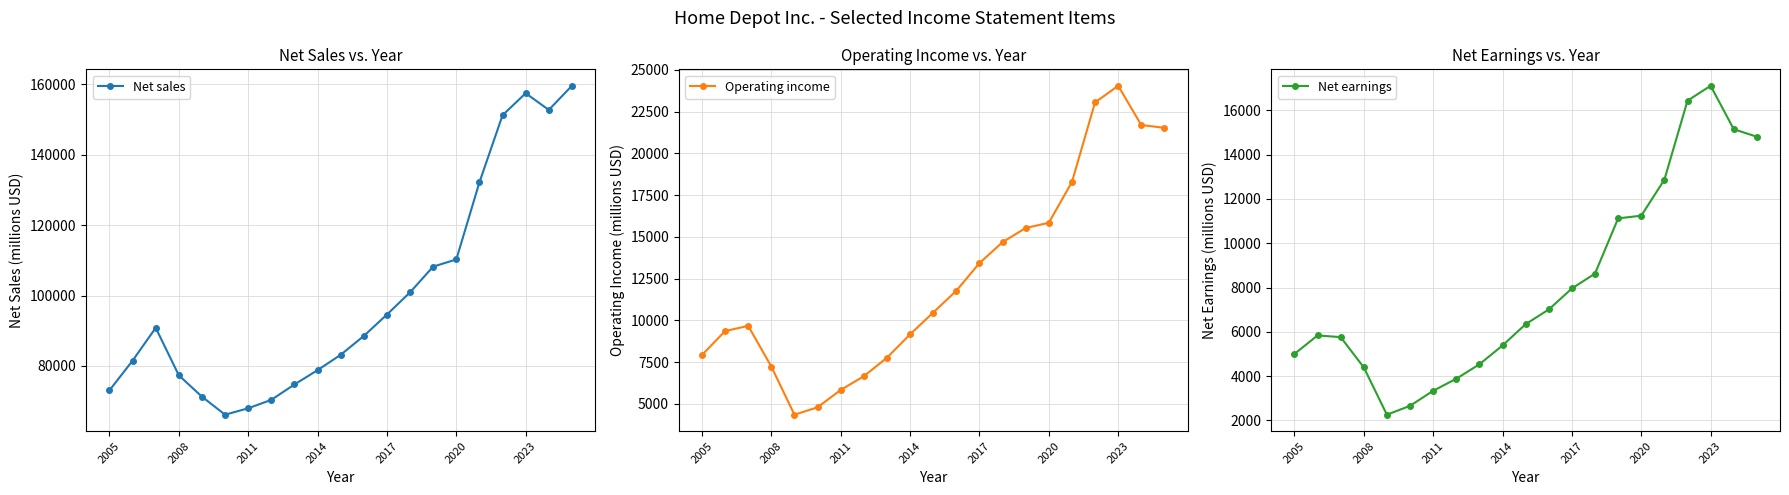

What is the difference between the Net sales values at 2011 and 2008?

9352